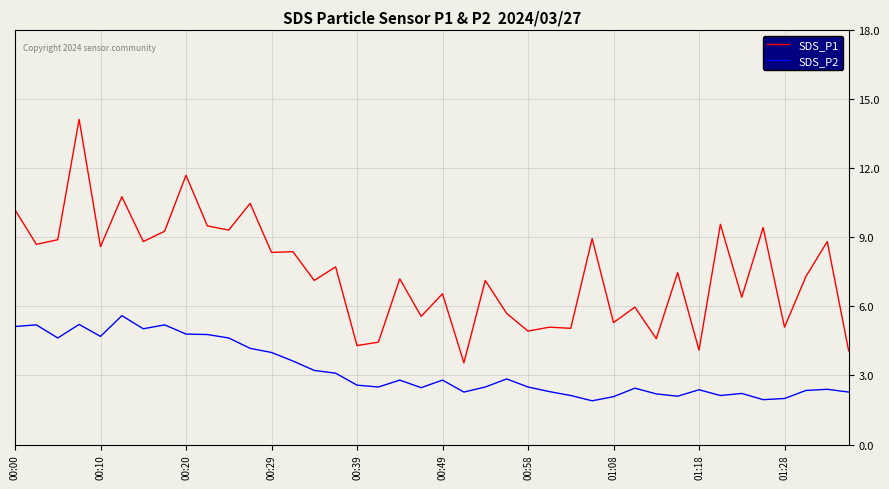

Rank the series by their average value, from highest to lowest.

SDS_P1, SDS_P2